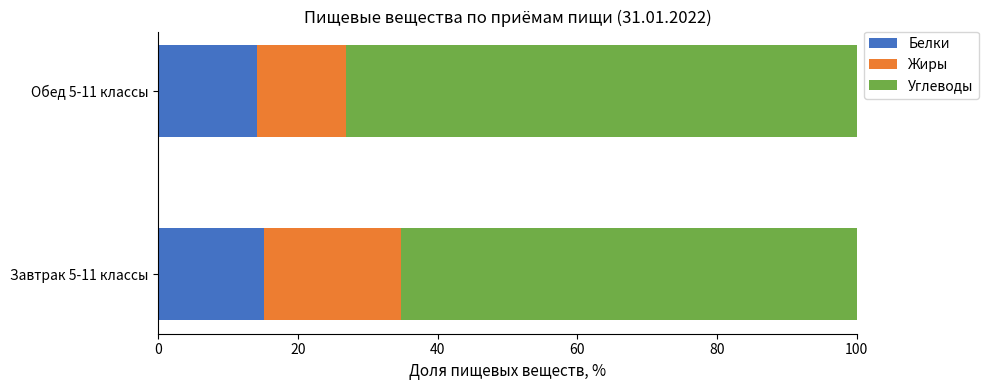

True or false: Белки has a value of 15.2 at Завтрак 5-11 классы.

True